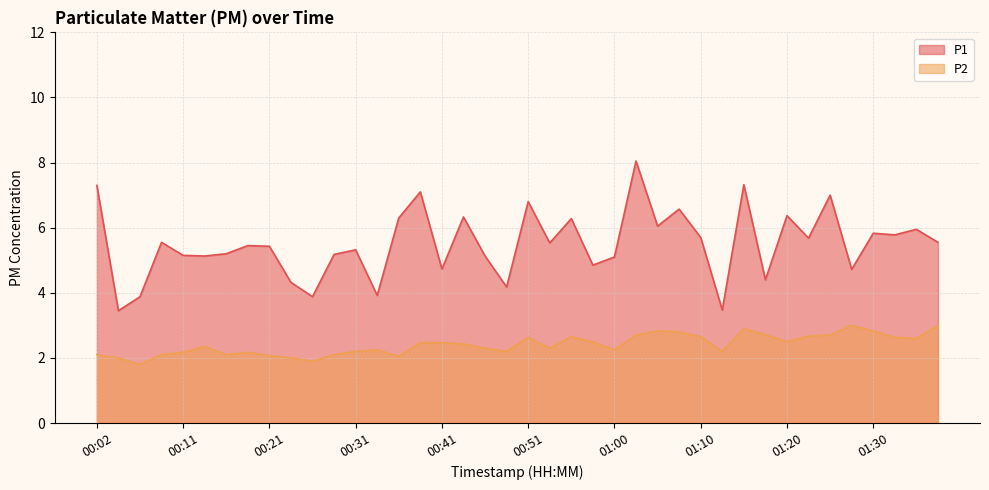

Reading right to left, transcribe all the data shown in this chart.

P1: 5.5	6.0	5.8	5.8	4.7	7.0	5.7	6.4	4.4	7.3	3.5	5.7	6.6	6.0	8.1	5.1	4.8	6.3	5.5	6.8	4.2	5.1	6.3	4.7	7.1	6.3	3.9	5.3	5.2	3.9	4.3	5.4	5.5	5.2	5.1	5.2	5.5	3.9	3.5	7.3
P2: 3.0	2.6	2.6	2.8	3.0	2.7	2.7	2.5	2.7	2.9	2.2	2.6	2.8	2.8	2.7	2.2	2.5	2.6	2.3	2.6	2.2	2.3	2.4	2.5	2.5	2.0	2.2	2.2	2.1	1.9	2.0	2.1	2.2	2.1	2.4	2.2	2.1	1.8	2.0	2.1